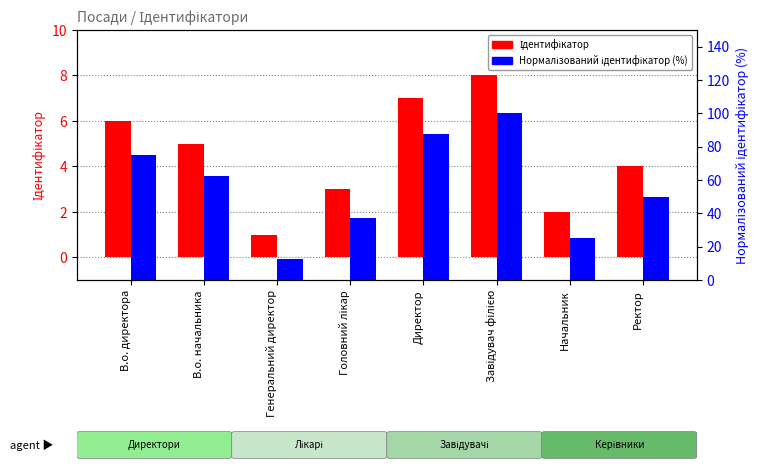

What is the difference between the maximum and minimum values in the Нормалізований ідентифікатор (%) series?

87.5